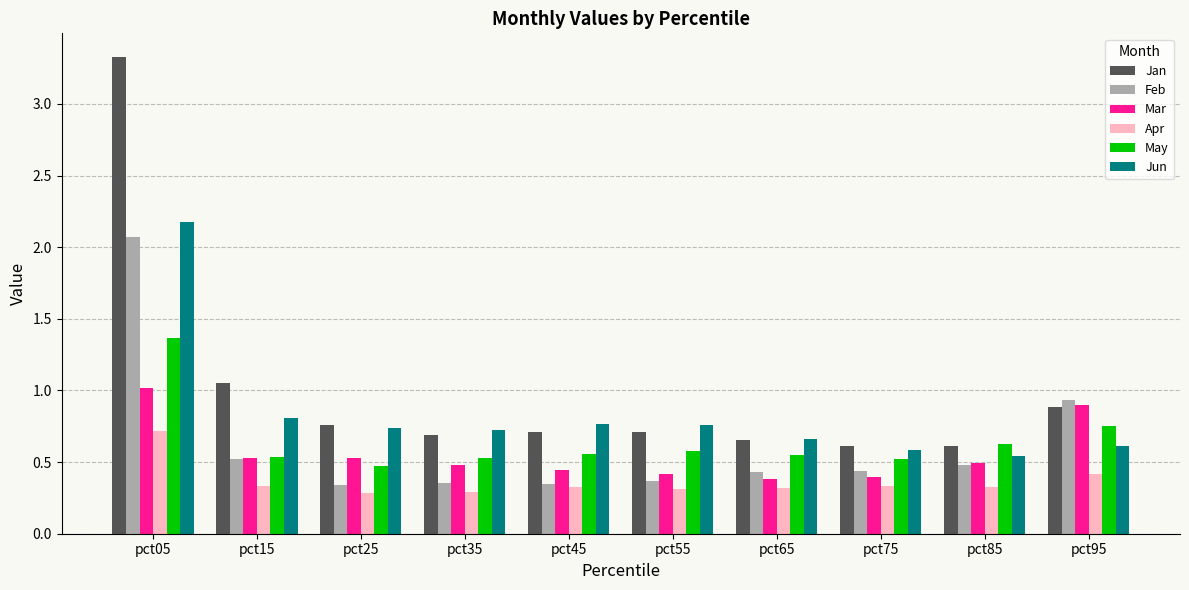

What is the greatest value displayed?

3.3